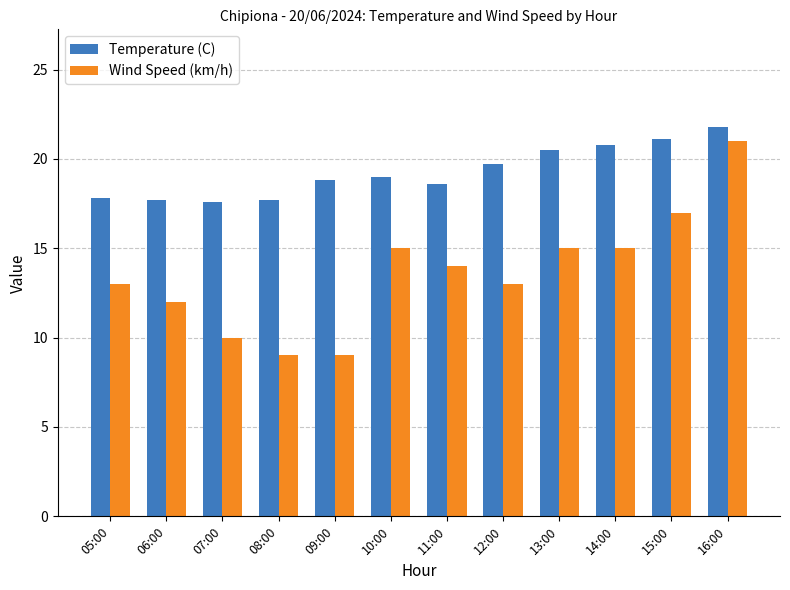

What is the minimum value shown in the chart?

9.0